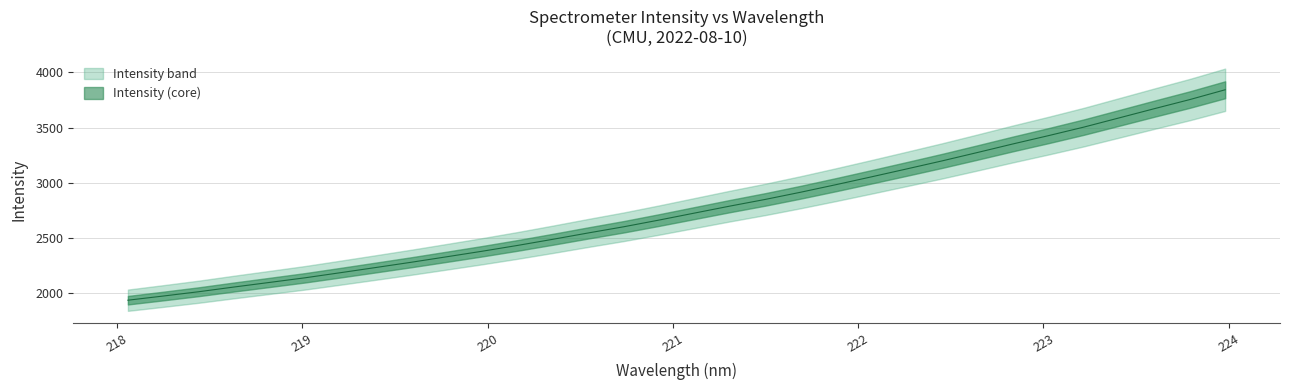

What is the change in value from 221.1174 to 223.5987?

+947.8